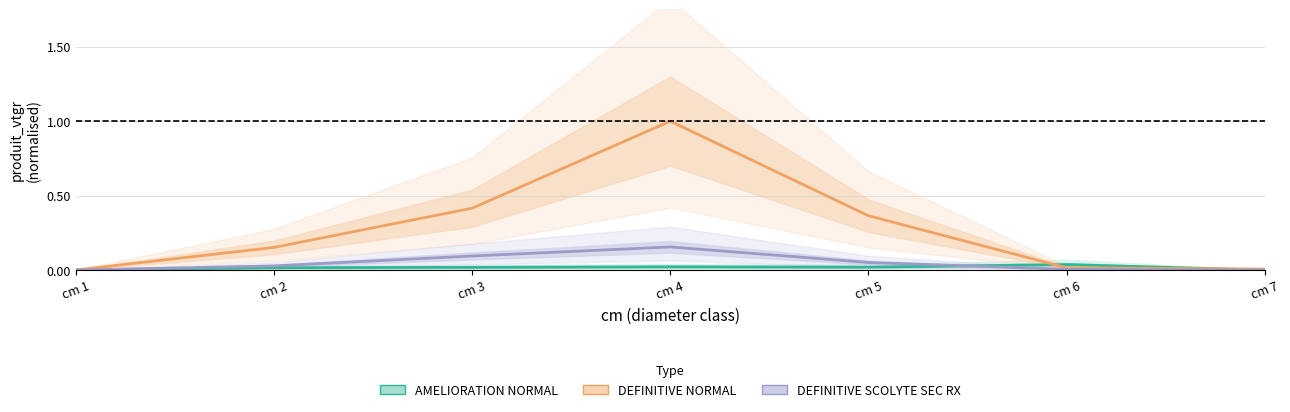

Which category has the lowest value in the DEFINITIVE_NORMAL series?

cm 1